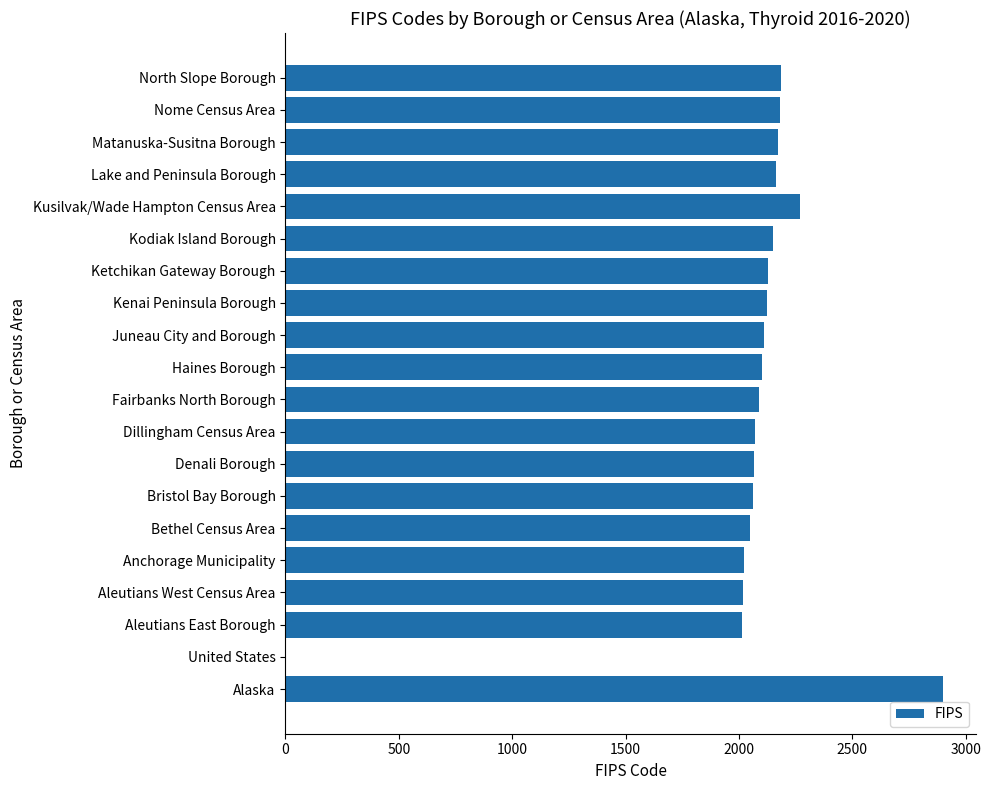

What is the sum of all values?

40868